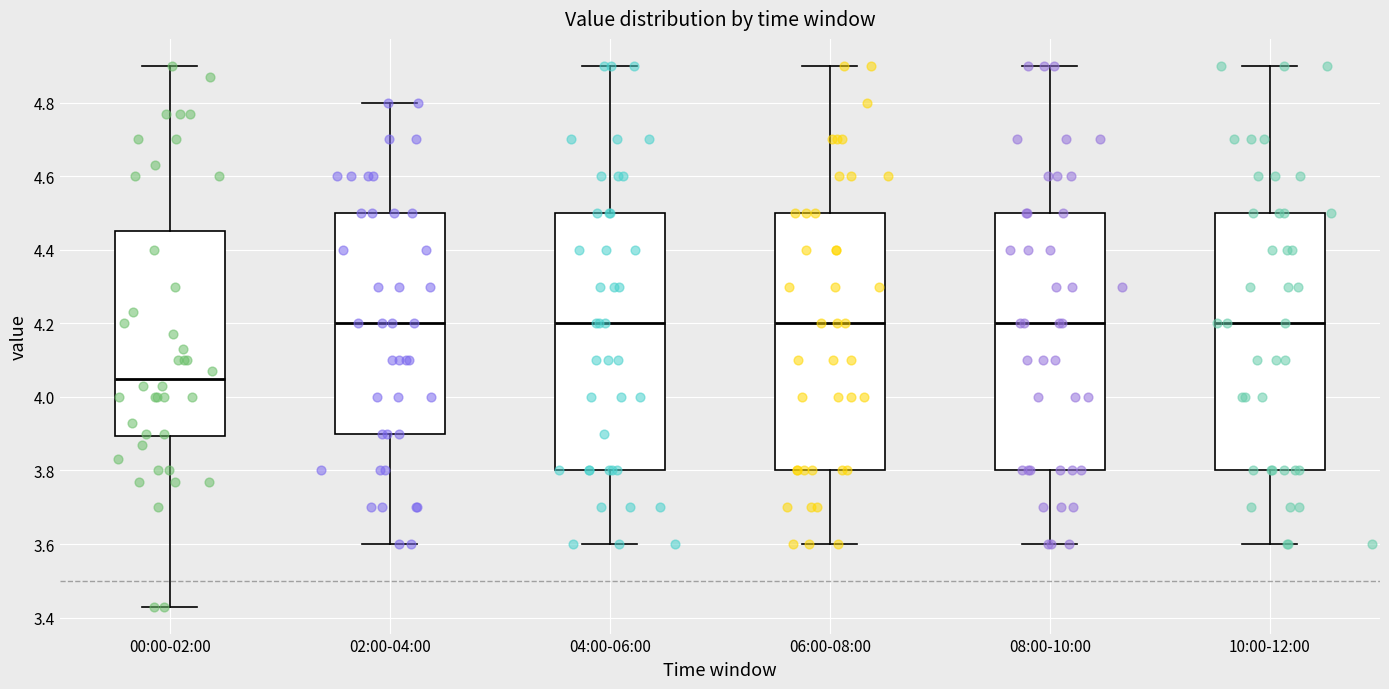

Where does the upper whisker of the box for 10:00-12:00 end on the y-axis? The values are not printed on the chart, so give them approximately, as read against the axis.

4.90